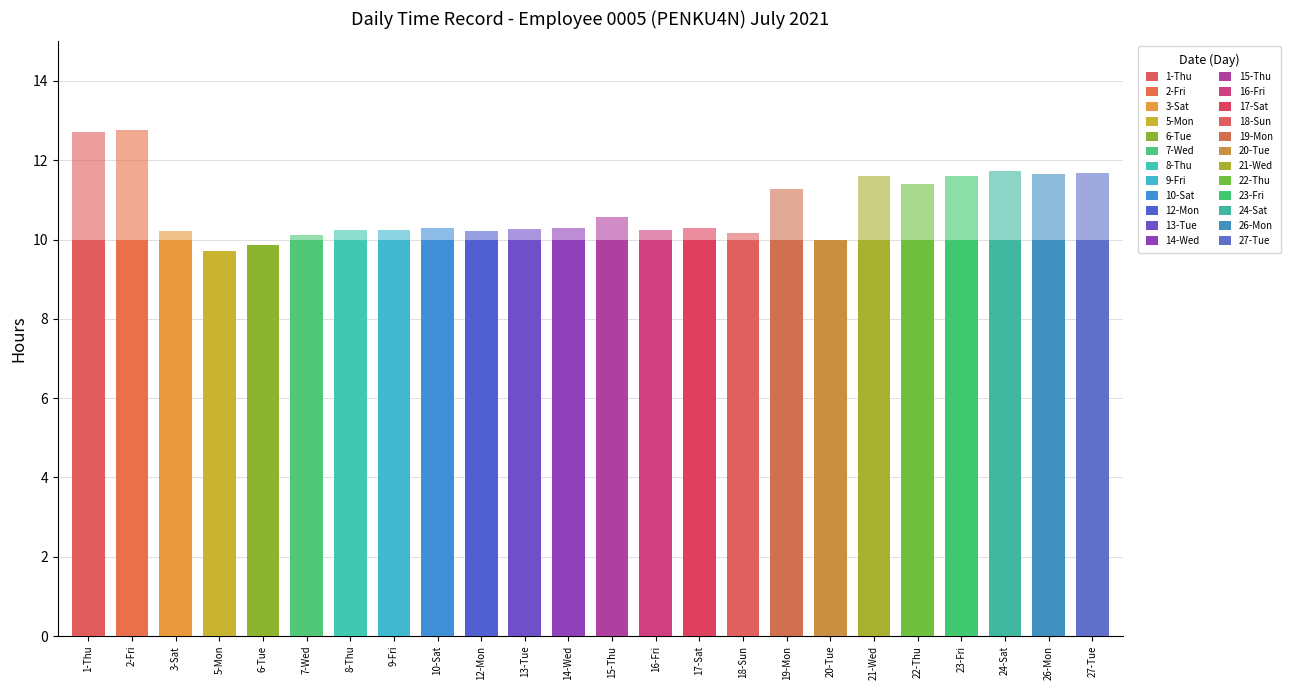

Reading right to left, list all the values displayed in this chart.

Low Hours: 27-Tue=11.7	26-Mon=11.7	24-Sat=11.7	23-Fri=11.6	22-Thu=11.4	21-Wed=11.6	20-Tue=10.0	19-Mon=11.3	18-Sun=10.2	17-Sat=10.3	16-Fri=10.2	15-Thu=10.6	14-Wed=10.3	13-Tue=10.3	12-Mon=10.2	10-Sat=10.3	9-Fri=10.2	8-Thu=10.2	7-Wed=10.1	6-Tue=9.9	5-Mon=9.7	3-Sat=10.2	2-Fri=12.8	1-Thu=12.7
Break Total: 27-Tue=0.0	26-Mon=0.0	24-Sat=0.0	23-Fri=0.0	22-Thu=0.0	21-Wed=0.0	20-Tue=0.0	19-Mon=0.0	18-Sun=0.0	17-Sat=0.0	16-Fri=0.0	15-Thu=0.0	14-Wed=0.0	13-Tue=0.0	12-Mon=0.0	10-Sat=0.0	9-Fri=0.0	8-Thu=0.0	7-Wed=0.0	6-Tue=0.0	5-Mon=0.0	3-Sat=0.0	2-Fri=0.0	1-Thu=0.0